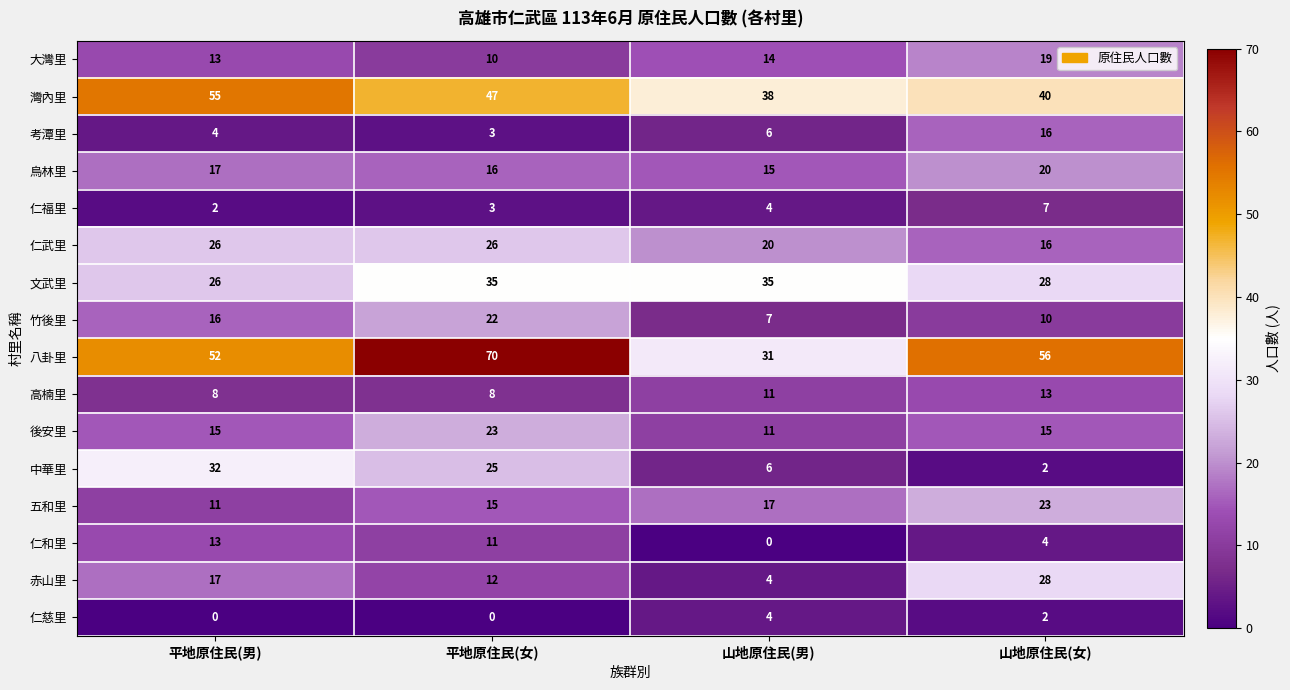

How many series are shown in this chart?

16